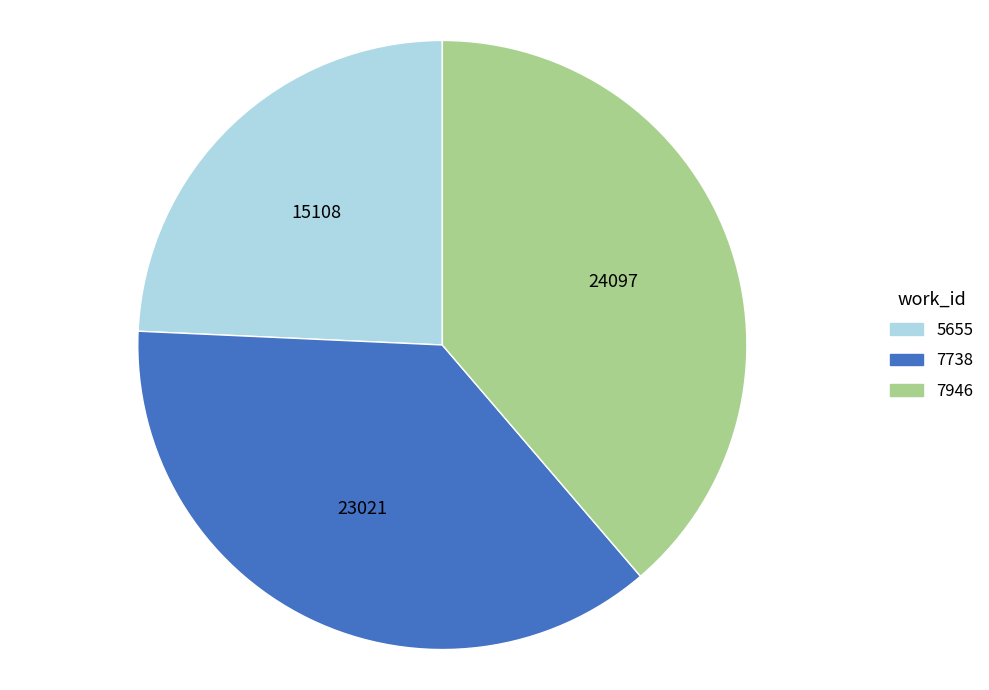

How many slices are in this pie chart?

3